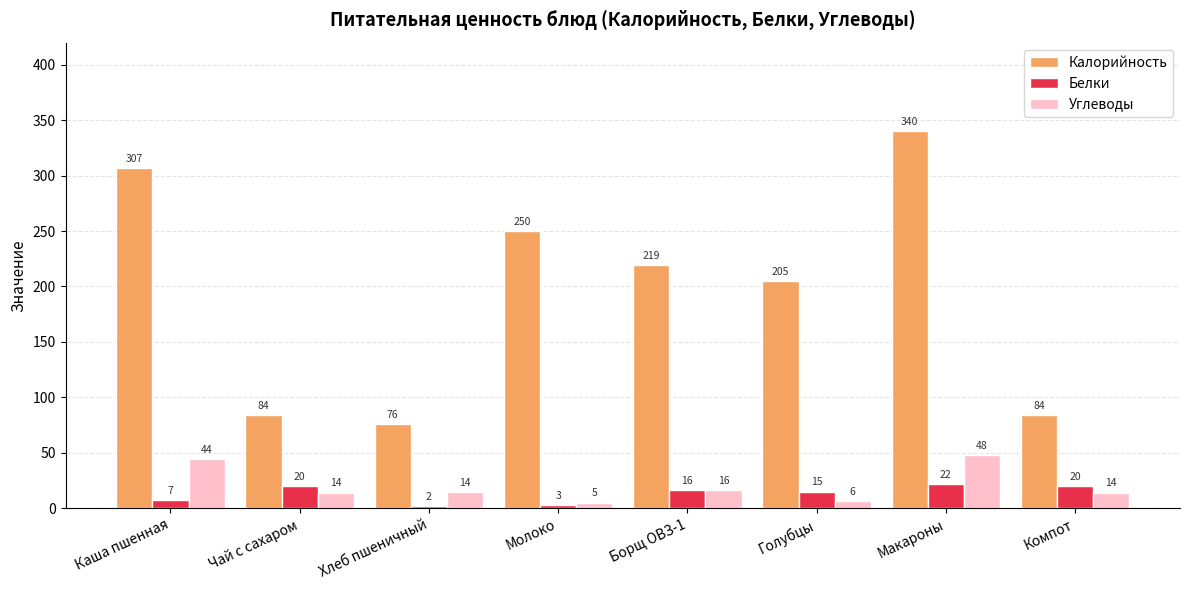

Rank the series at Чай с сахаром from lowest to highest value.

Углеводы, Белки, Калорийность